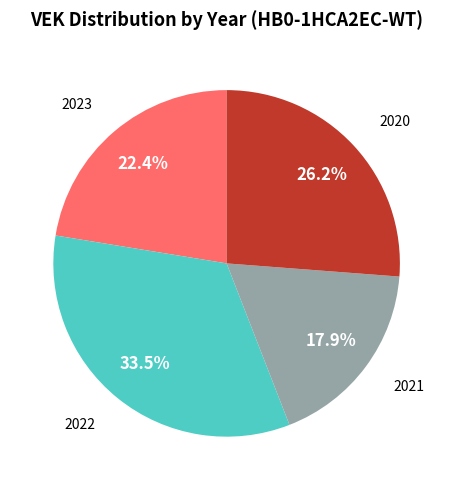

Does any single category account for the majority?

No